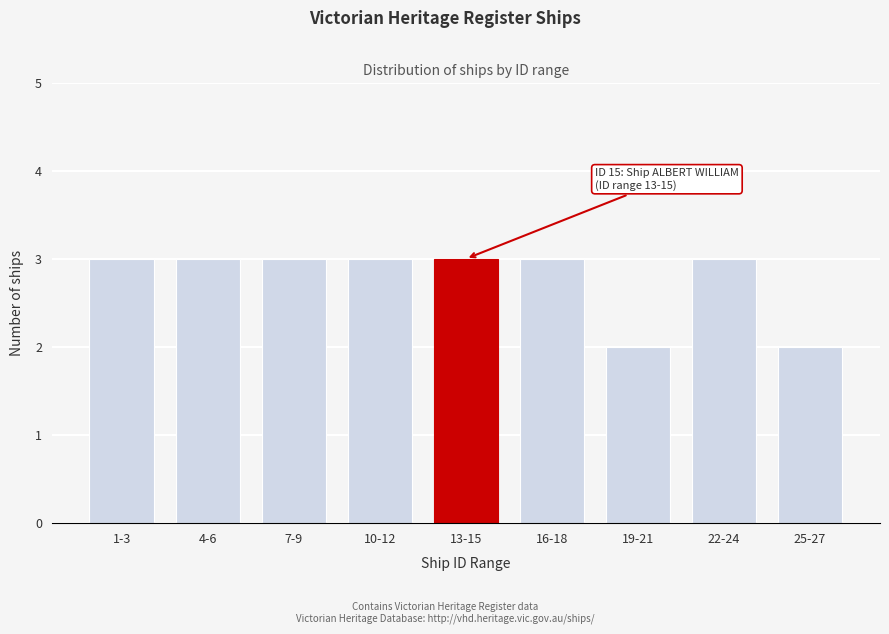

Reading right to left, what are all the values shown in this chart?

25-27=2	22-24=3	19-21=2	16-18=3	13-15=3	10-12=3	7-9=3	4-6=3	1-3=3